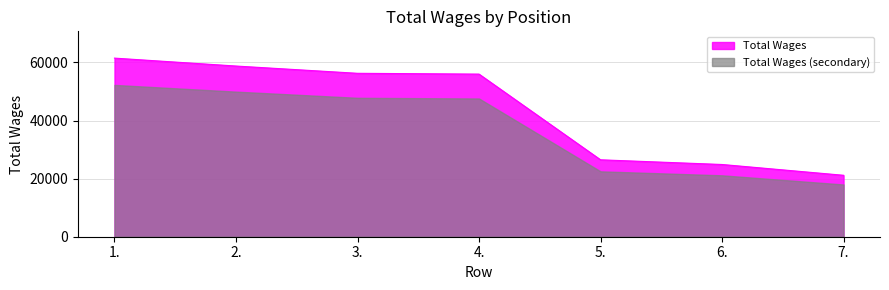

Reading left to right, list all the values displayed in this chart.

61503	58779	56275	56002	26489	24875	21158